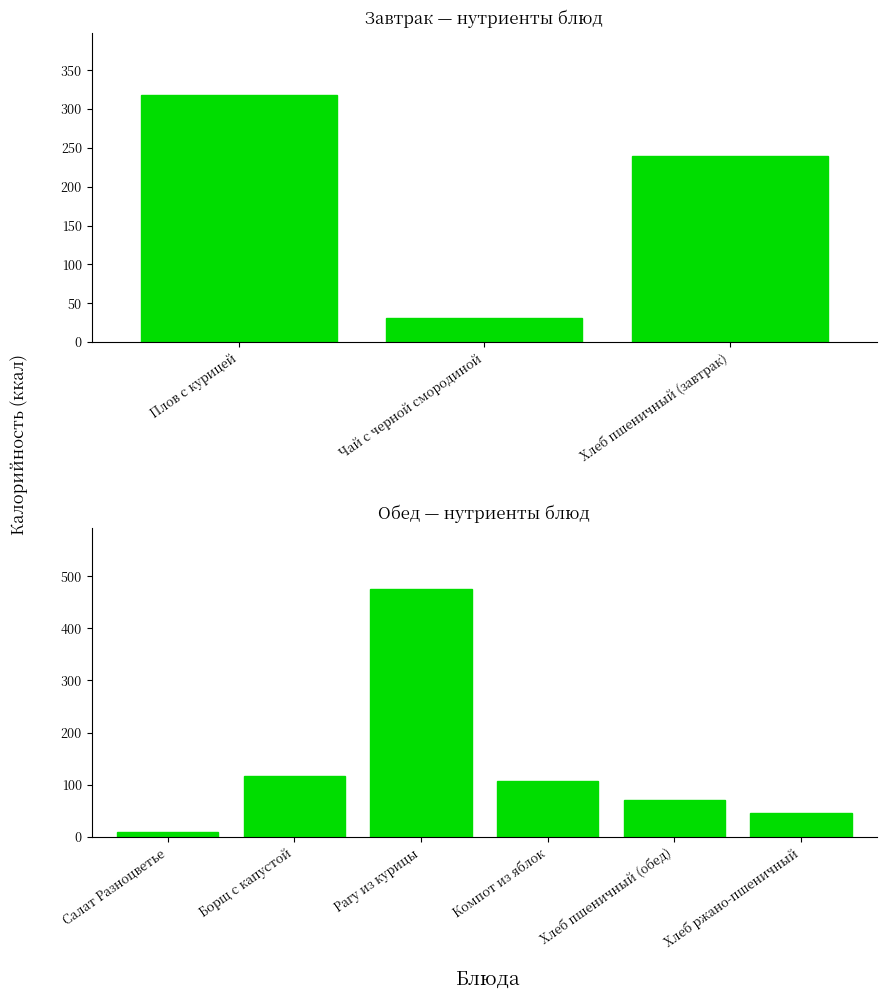

What is the change in value from Компот из яблок to Хлеб пшеничный (обед)?

-35.6